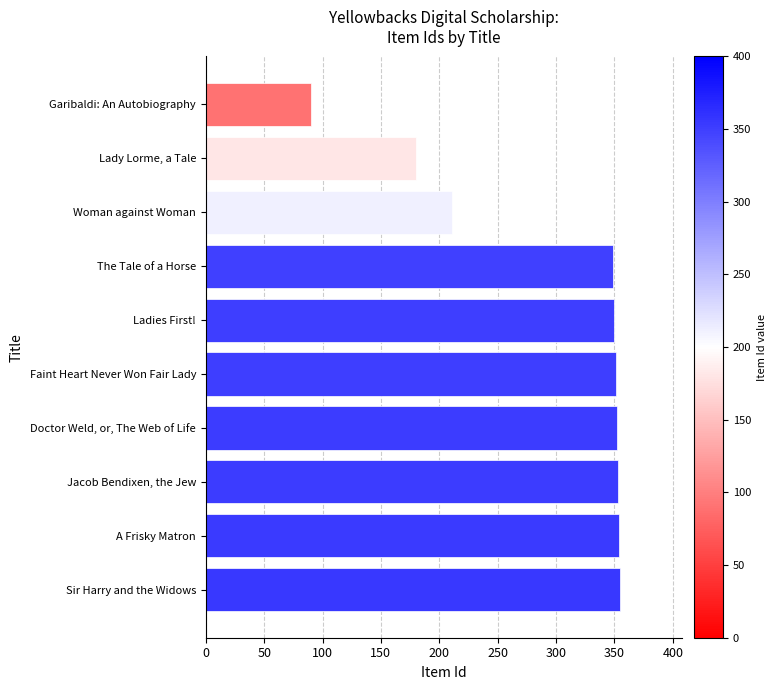

What is the difference between the maximum and minimum values?

265